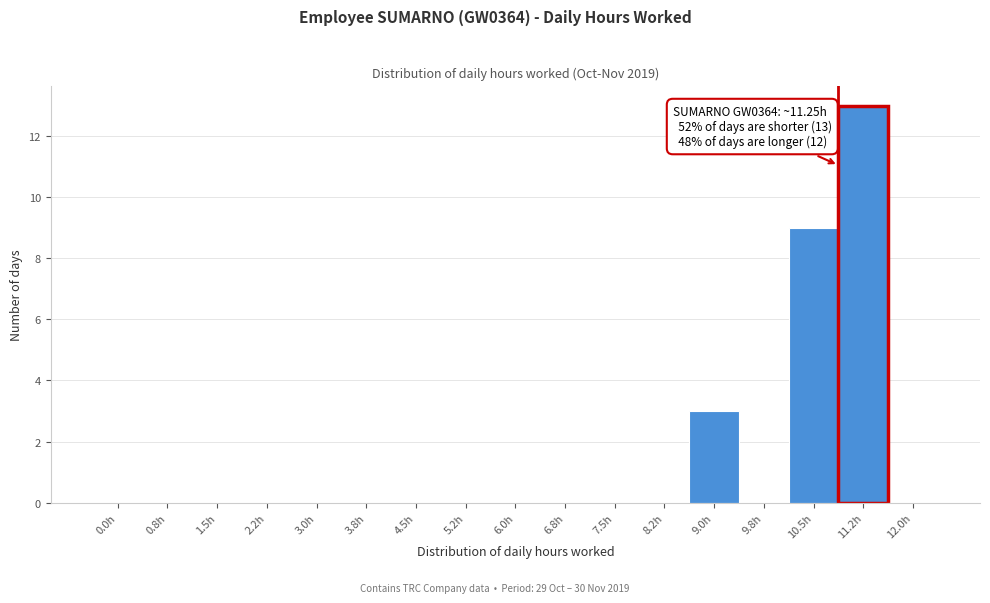

Reading left to right, extract all data points from this chart.

0.0h=0	0.8h=0	1.5h=0	2.2h=0	3.0h=0	3.8h=0	4.5h=0	5.2h=0	6.0h=0	6.8h=0	7.5h=0	8.2h=0	9.0h=3	9.8h=0	10.5h=9	11.2h=13	12.0h=0